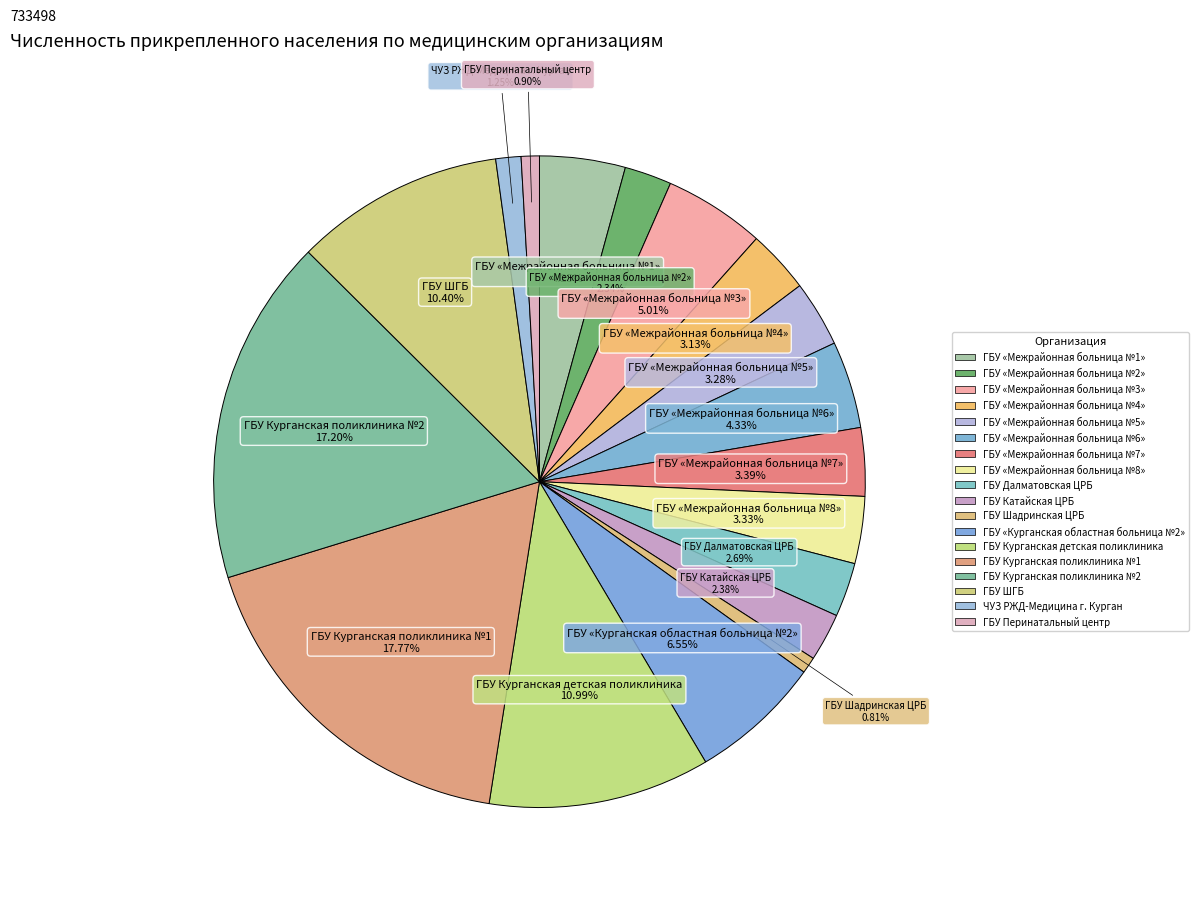

What is the change in value from ГБУ «Межрайонная больница №4» to ГБУ Далматовская ЦРБ?

-2801